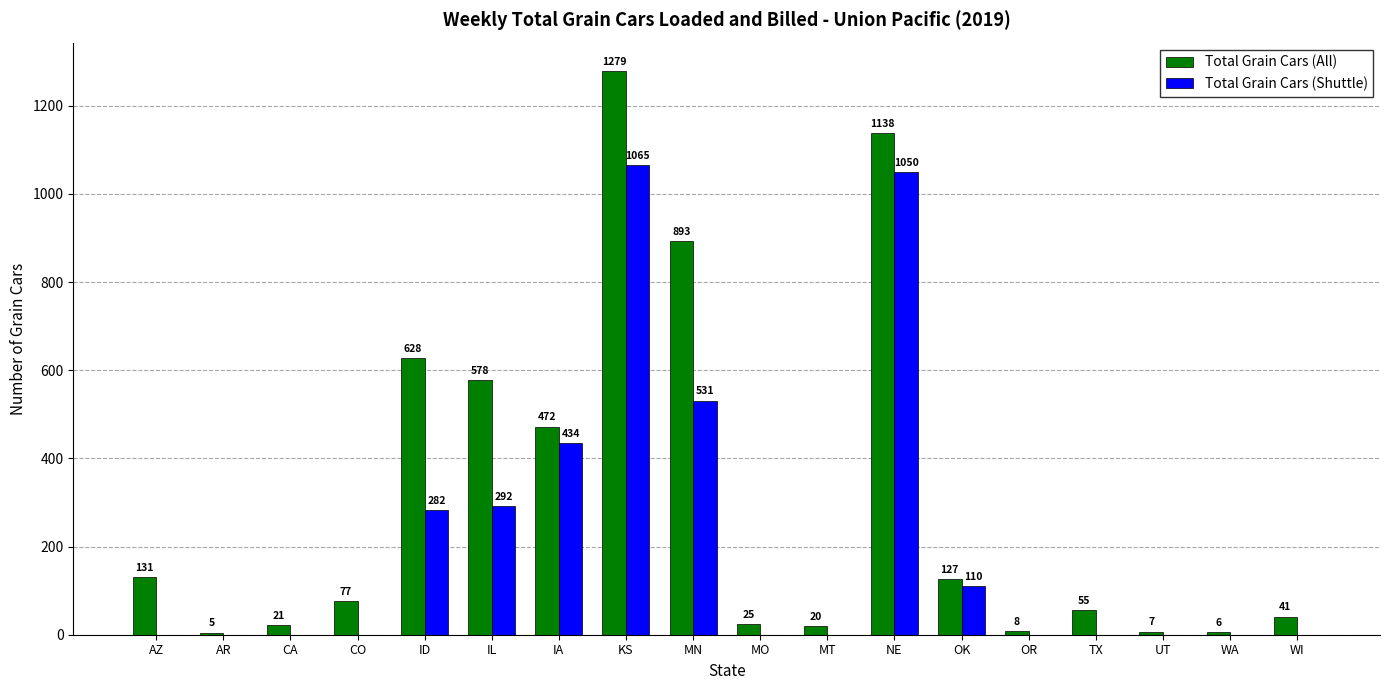

Reading left to right, list all the values displayed in this chart.

Total Grain Cars (All): 131	5	21	77	628	578	472	1279	893	25	20	1138	127	8	55	7	6	41
Total Grain Cars (Shuttle): 0	0	0	0	282	292	434	1065	531	0	0	1050	110	0	0	0	0	0